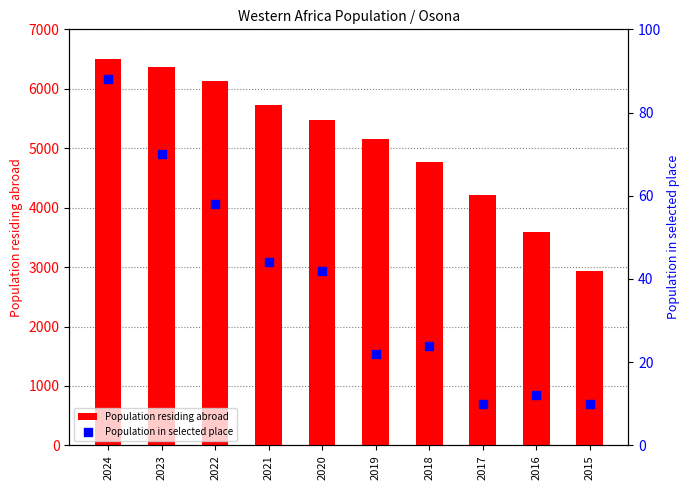

What are all the series names shown in the legend?

Population residing abroad, Population in selected place